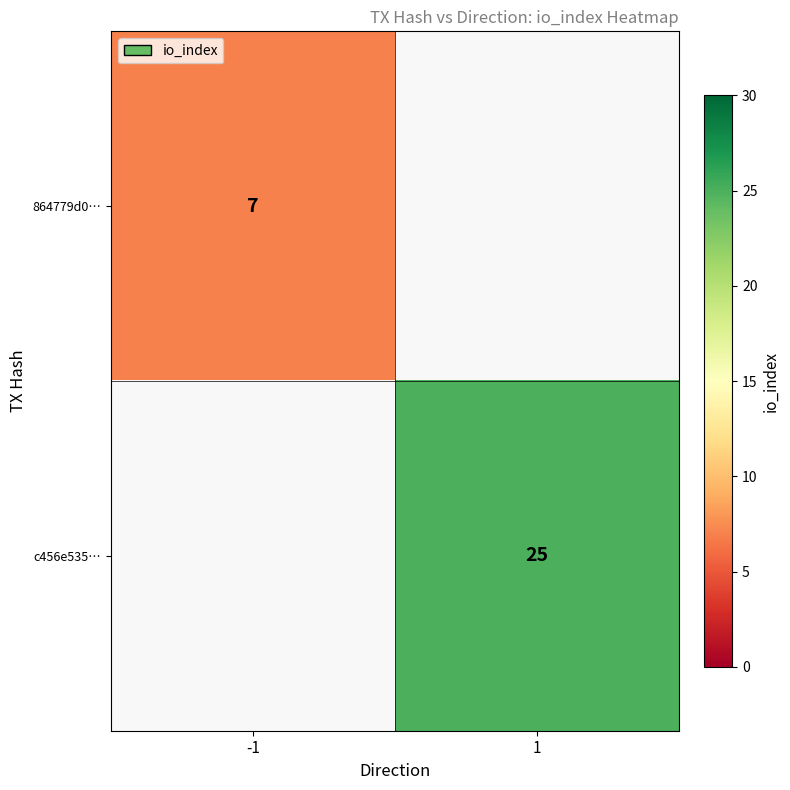

Count the number of categories in the chart.

2